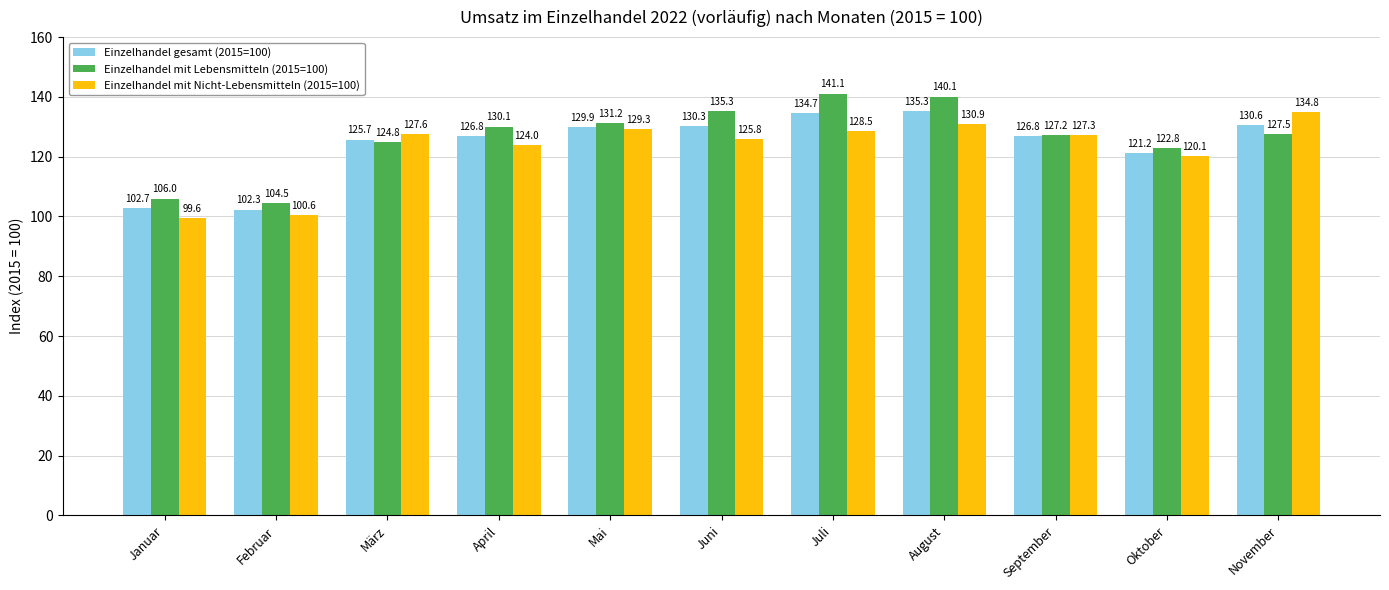

The value of Einzelhandel mit Nicht-Lebensmitteln (2015=100) at Mai is 74.4. True or false?

False